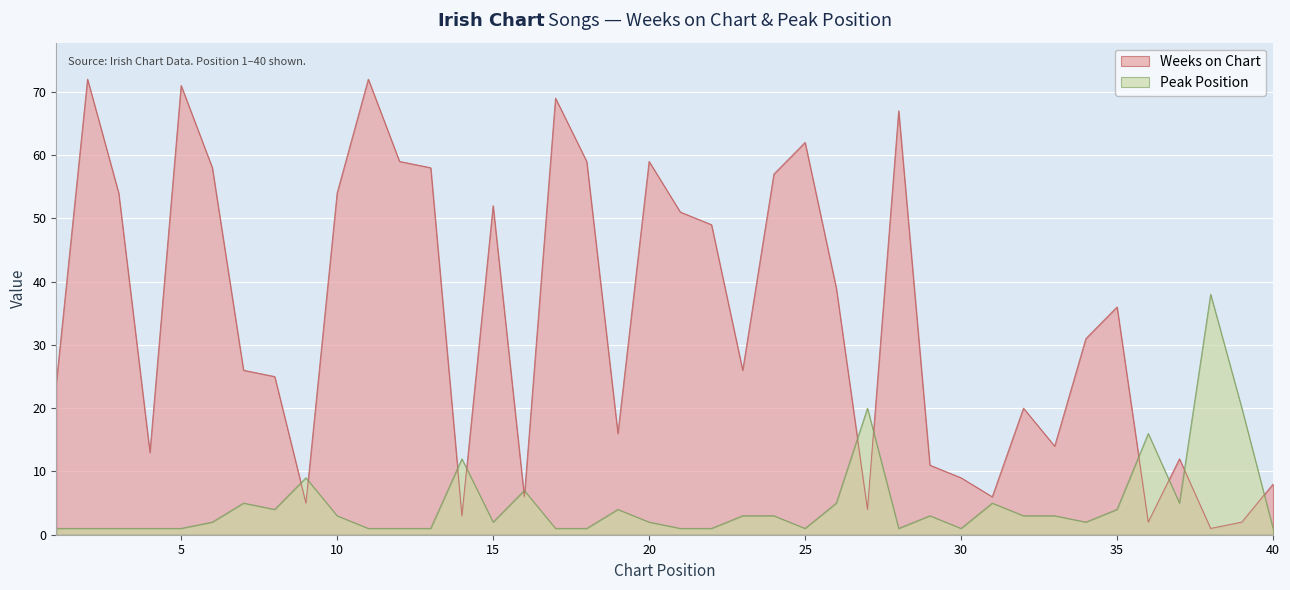

What is the difference between the Peak Position values at 7 and 2?

4